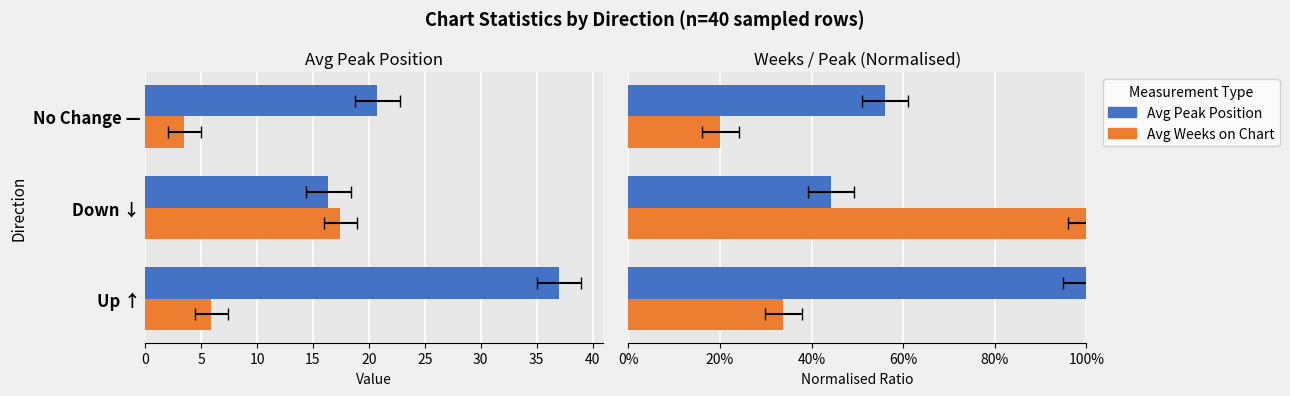

How many data points does each series have?

3